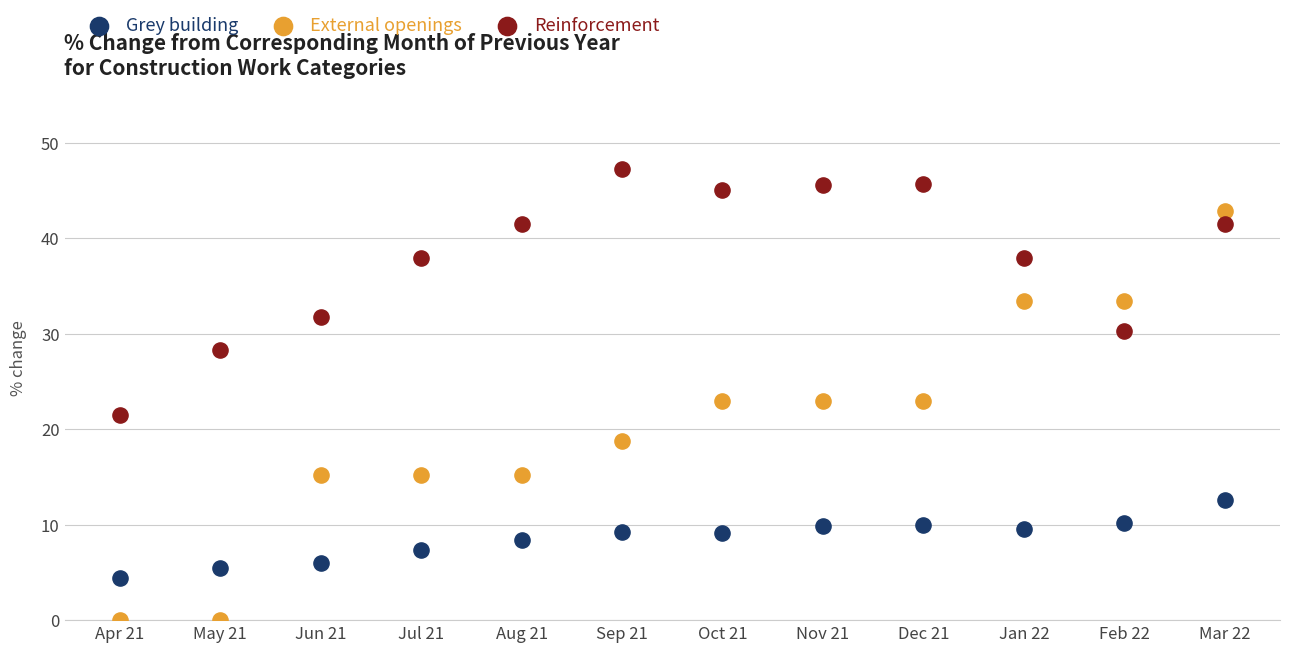

Which series has the widest spread of Y values?

External openings